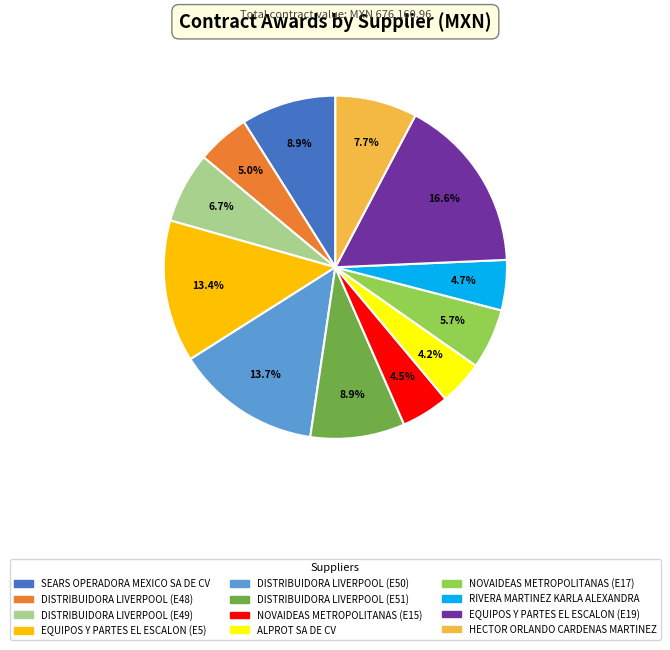

How many segments does this pie chart have?

12